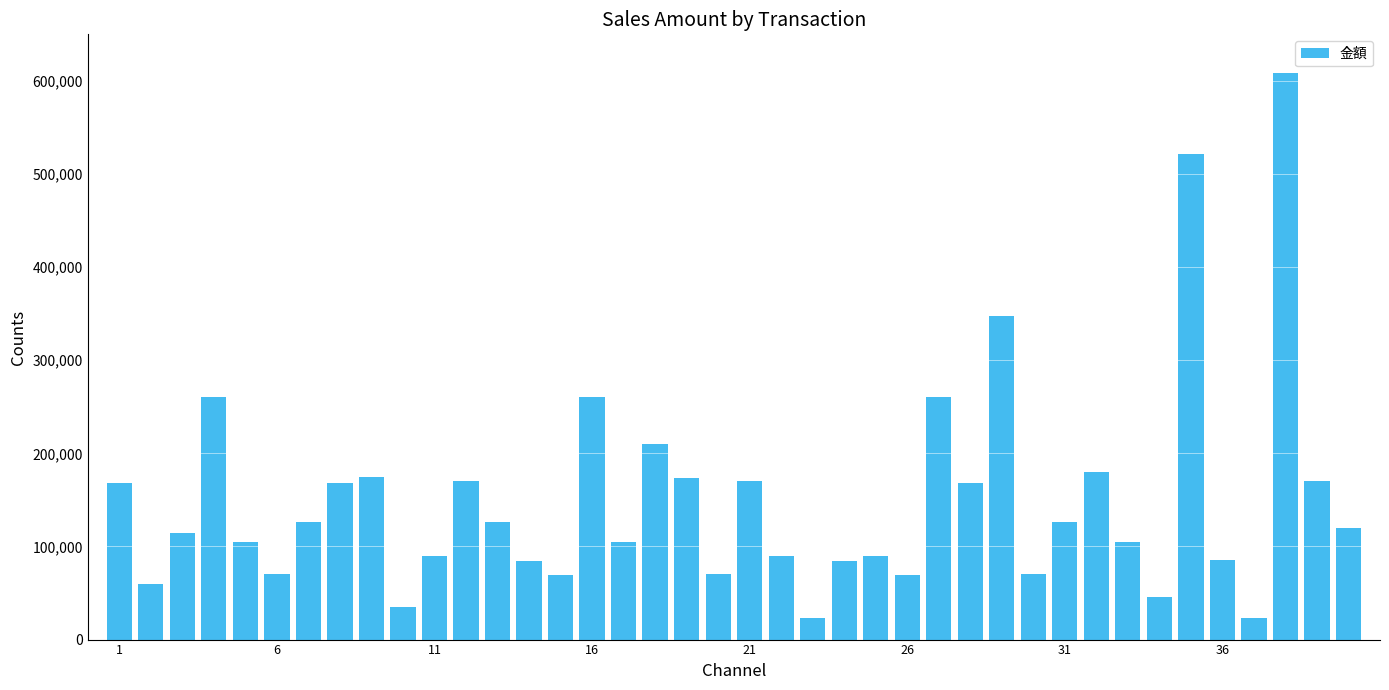

What is the greatest value displayed?

609000